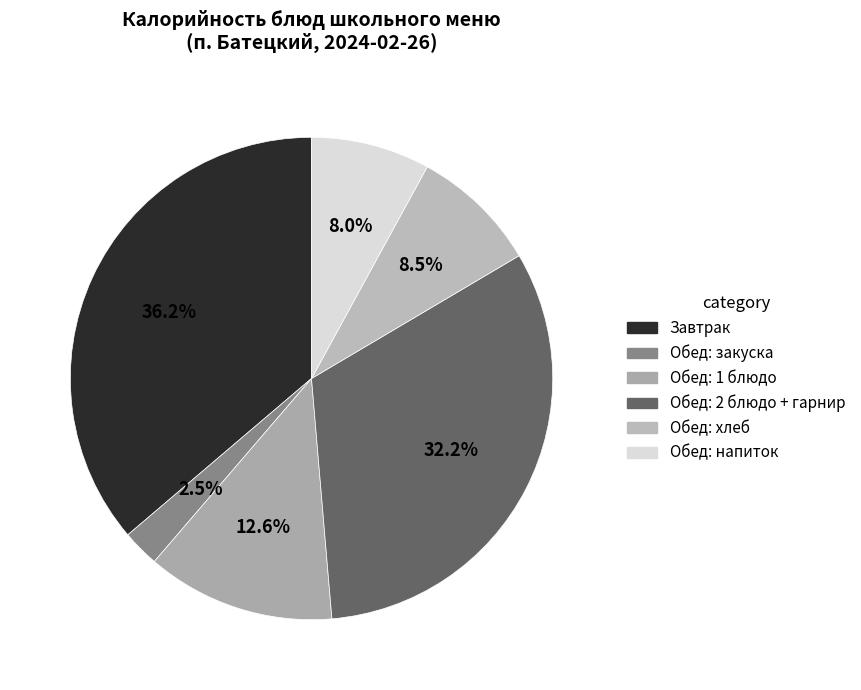

How many segments does this pie chart have?

6